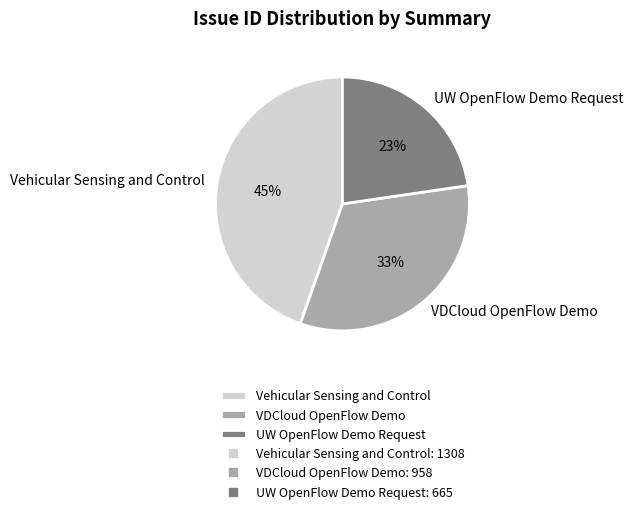

Which slice is the largest?

Vehicular Sensing and Control